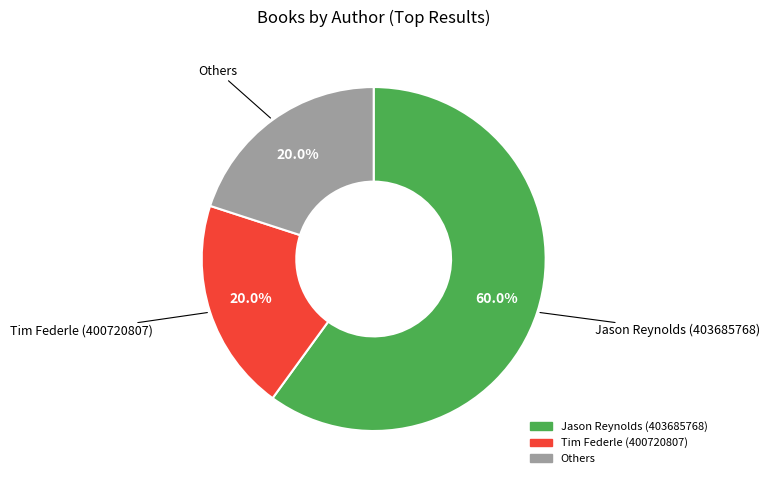

What is the largest slice in the pie chart?

Jason Reynolds (403685768)